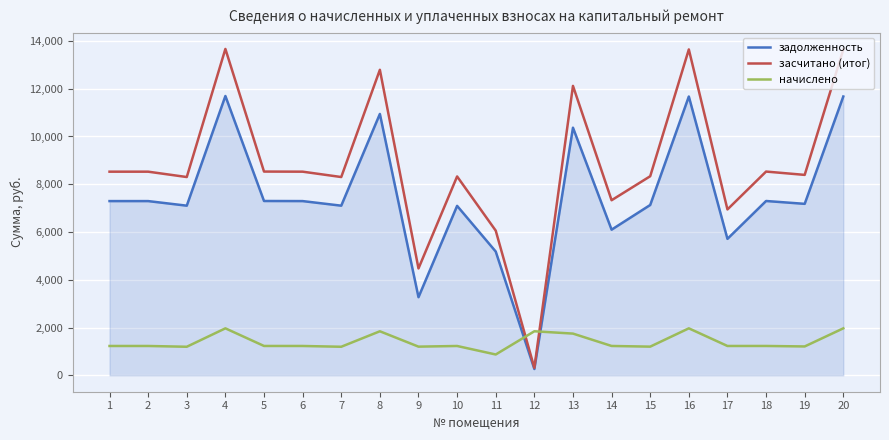

Is this an area chart (filled region under the line)?

No